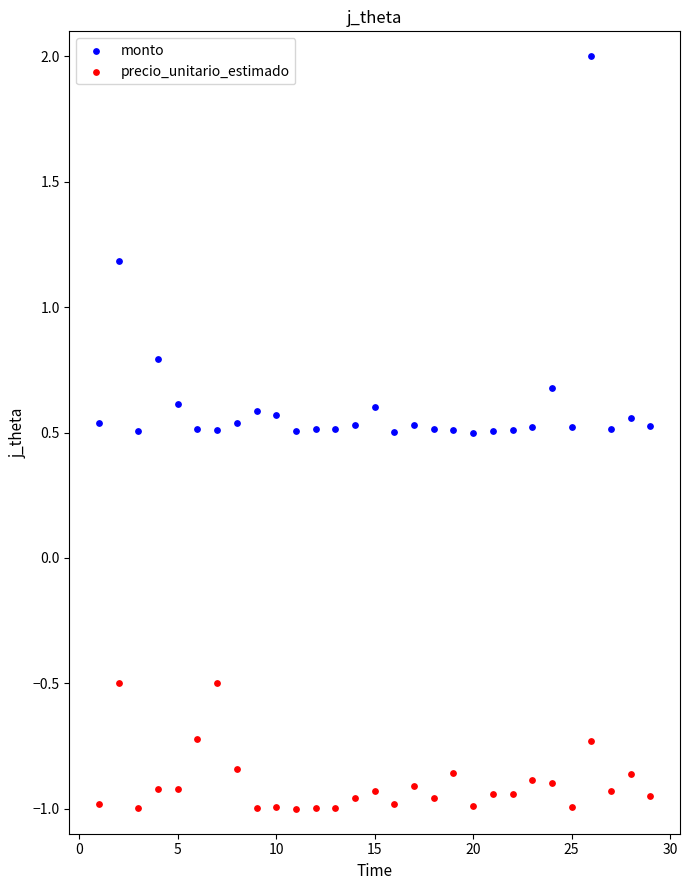

What are all the series names shown in the legend?

monto, precio_unitario_estimado